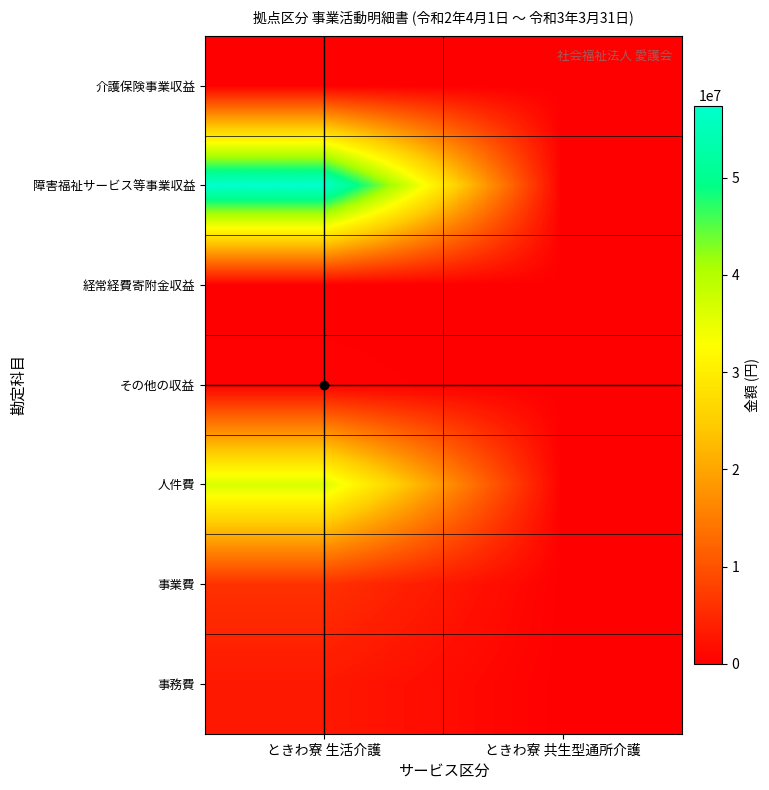

At how many categories does at least one series exceed 22063816?

1